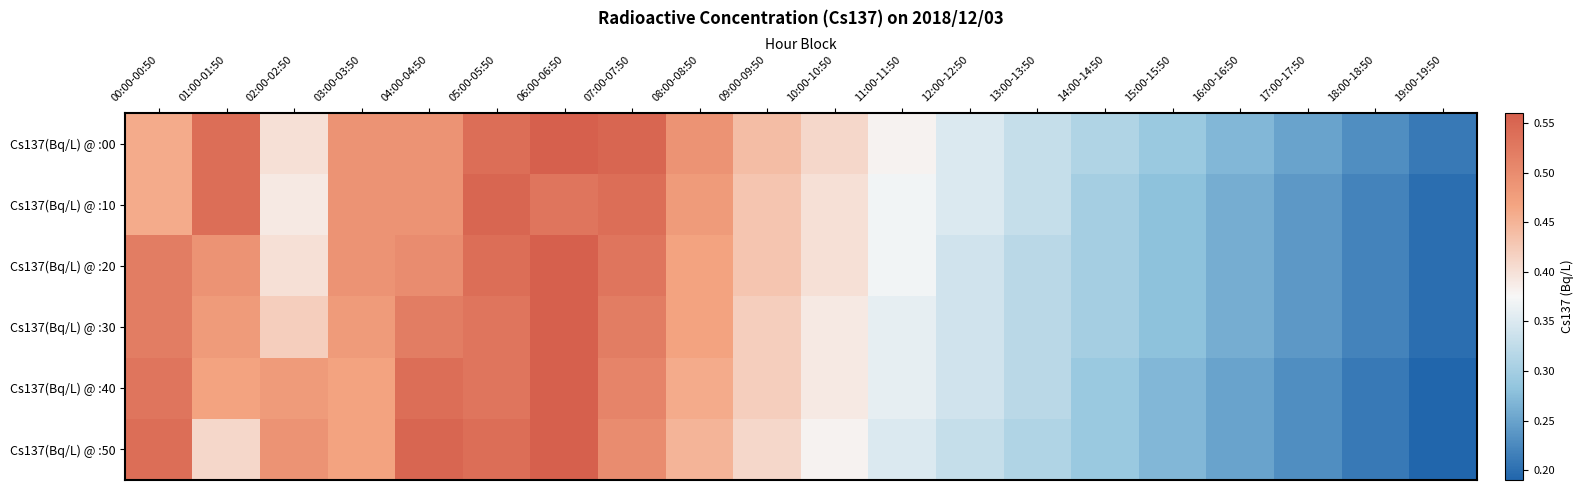

List the series in order of their peak value, highest first.

Cs137(Bq/L) @ :00, Cs137(Bq/L) @ :20, Cs137(Bq/L) @ :30, Cs137(Bq/L) @ :40, Cs137(Bq/L) @ :50, Cs137(Bq/L) @ :10